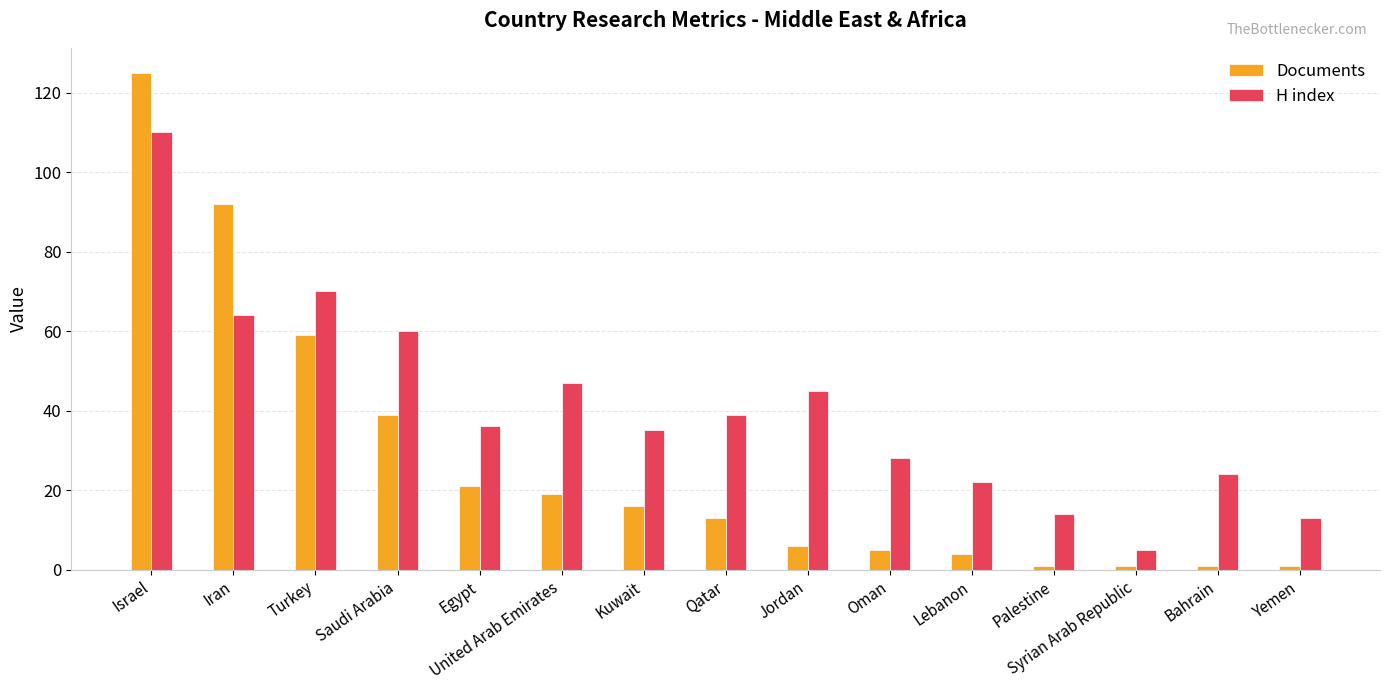

What is the total value across all series at Syrian Arab Republic?

6